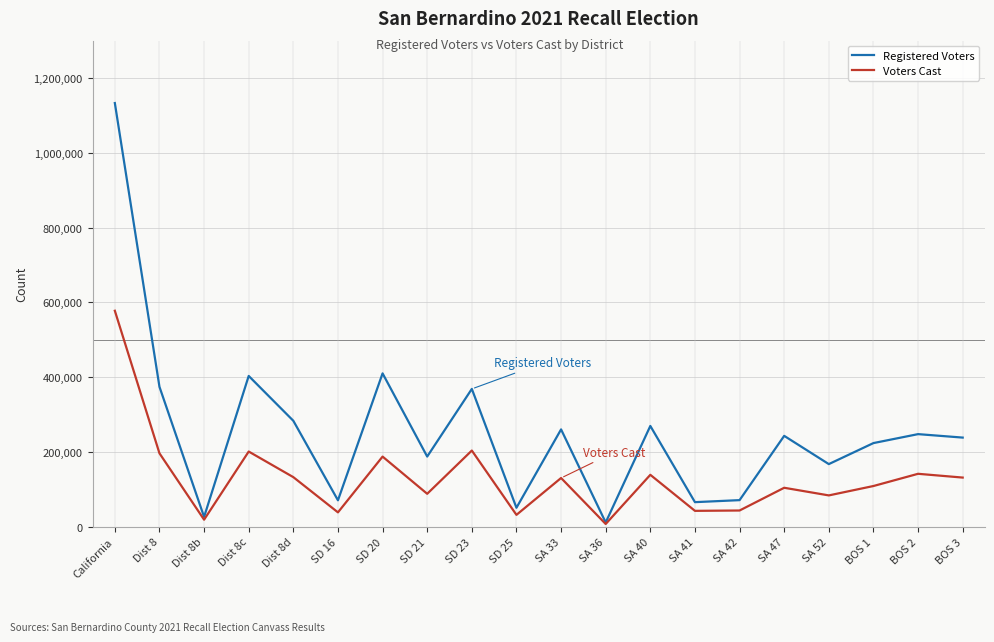

Rank the series by their maximum value, from highest to lowest.

Registered Voters, Voters Cast